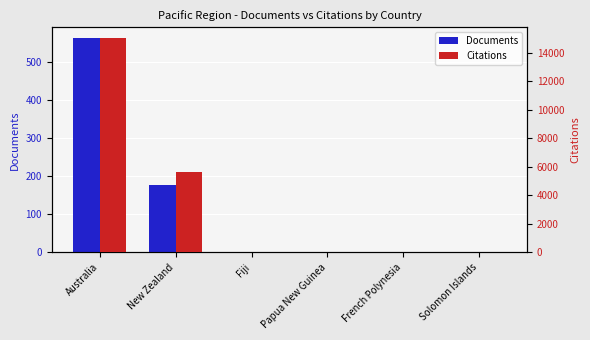

What position from the right is Papua New Guinea?

3